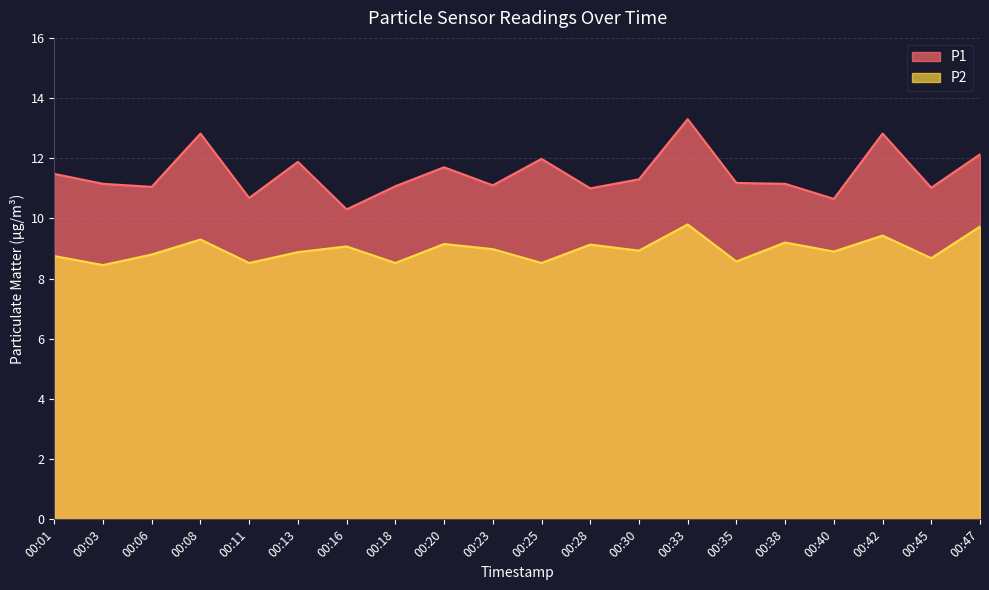

How many interior local valleys does the P1 series have?

7